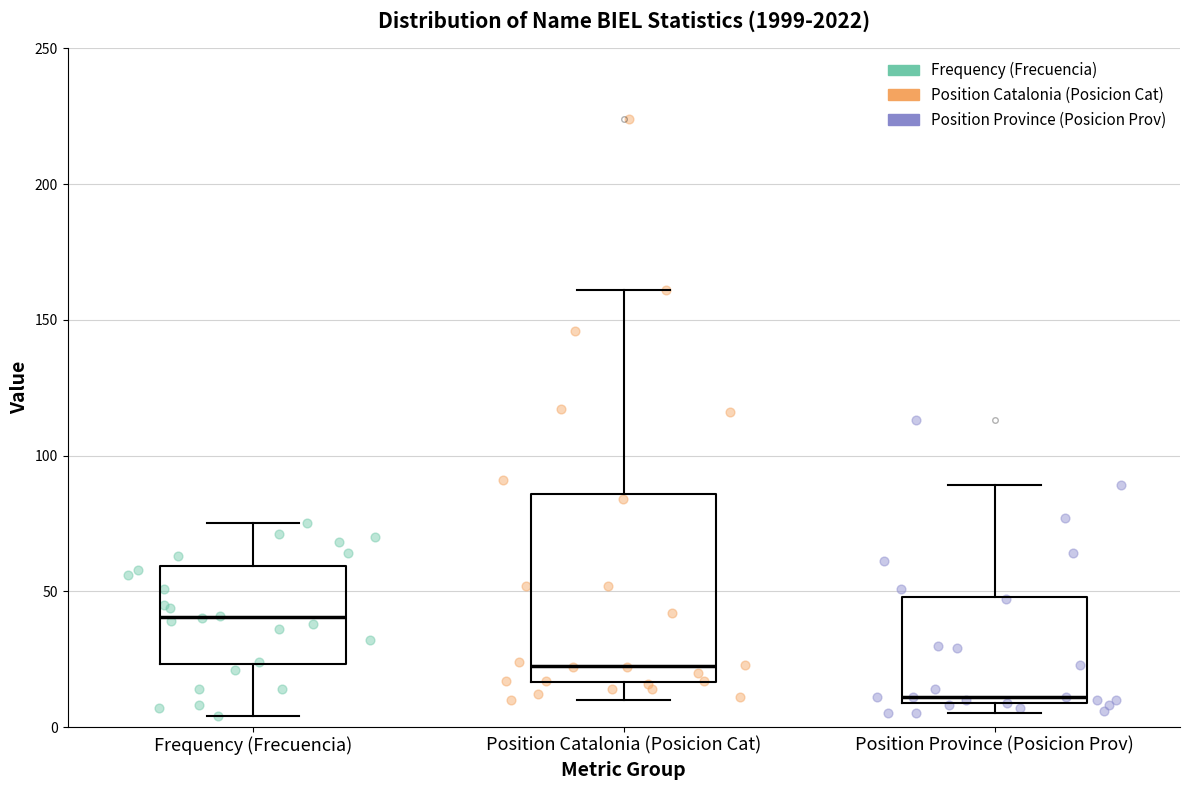

Where is the lower edge of the box for Position Catalonia (Posicion Cat) on the y-axis? The values are not printed on the chart, so give them approximately, as read against the axis.

15